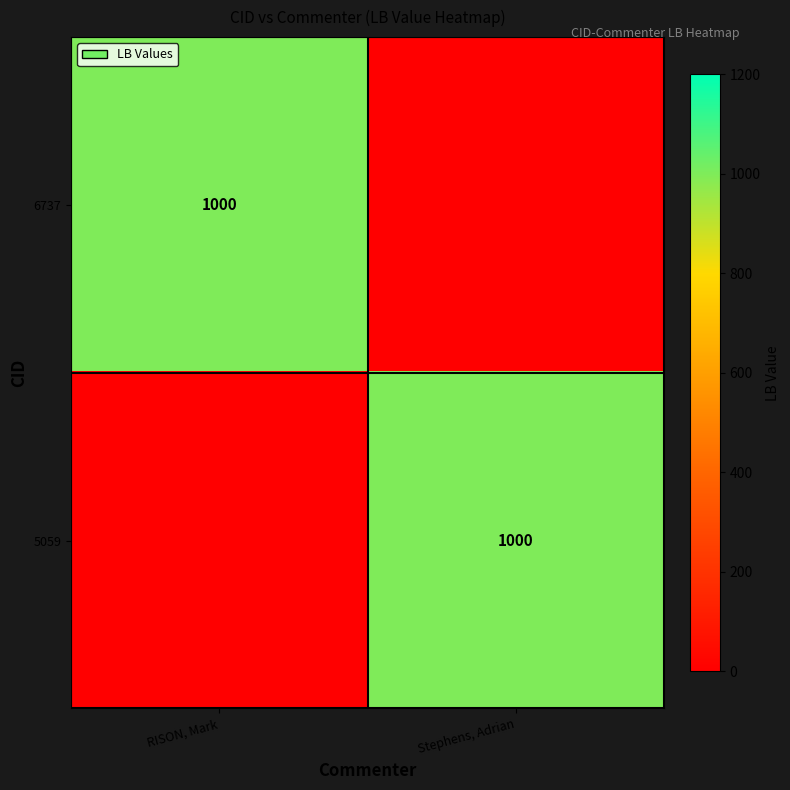

True or false: 5059 has a value of 1350 at Stephens, Adrian.

False